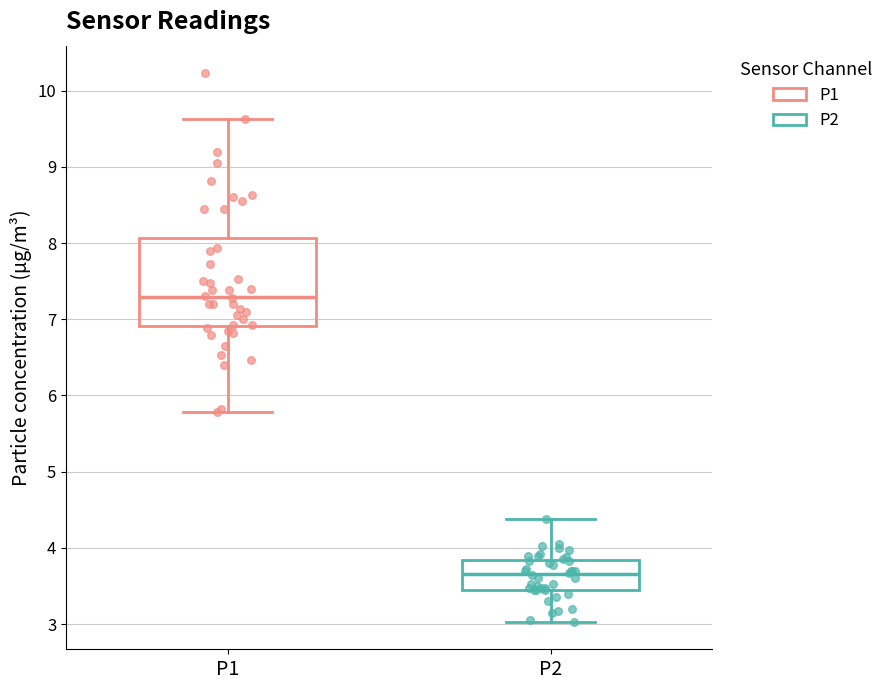

Reading left to right, transcribe this box plot: for each box, give where its median line is, the range the box spans, and where its two whiskers end, as read against the y-axis. The values are not printed on the chart, so give them approximately, as read against the axis.

P1: median 7.3, box 6.9 to 8.1, whiskers 5.8 to 9.6
P2: median 3.7, box 3.5 to 3.8, whiskers 3.0 to 4.4